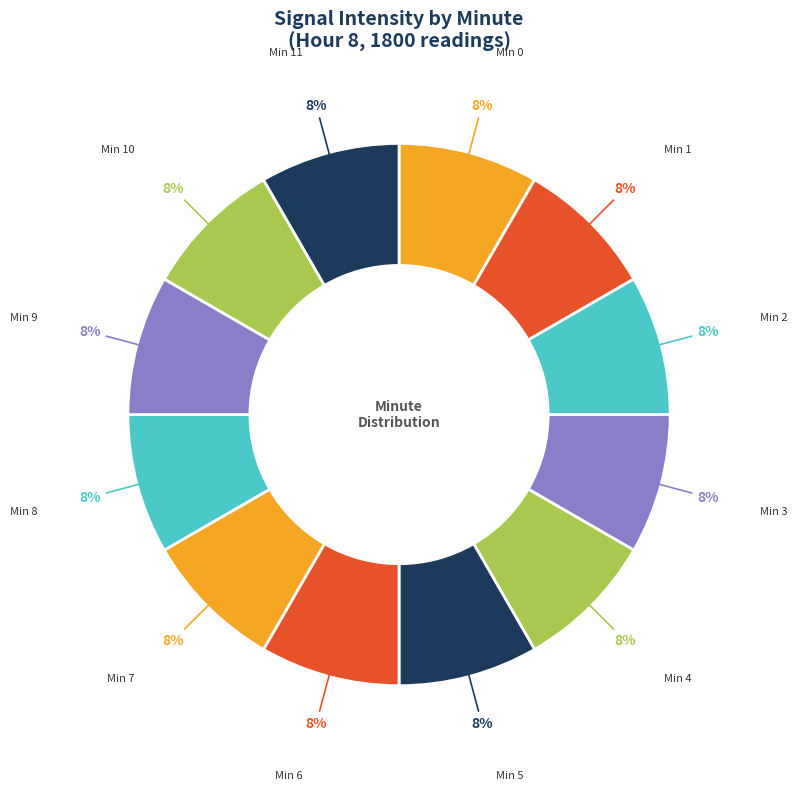

How many segments does this pie chart have?

12